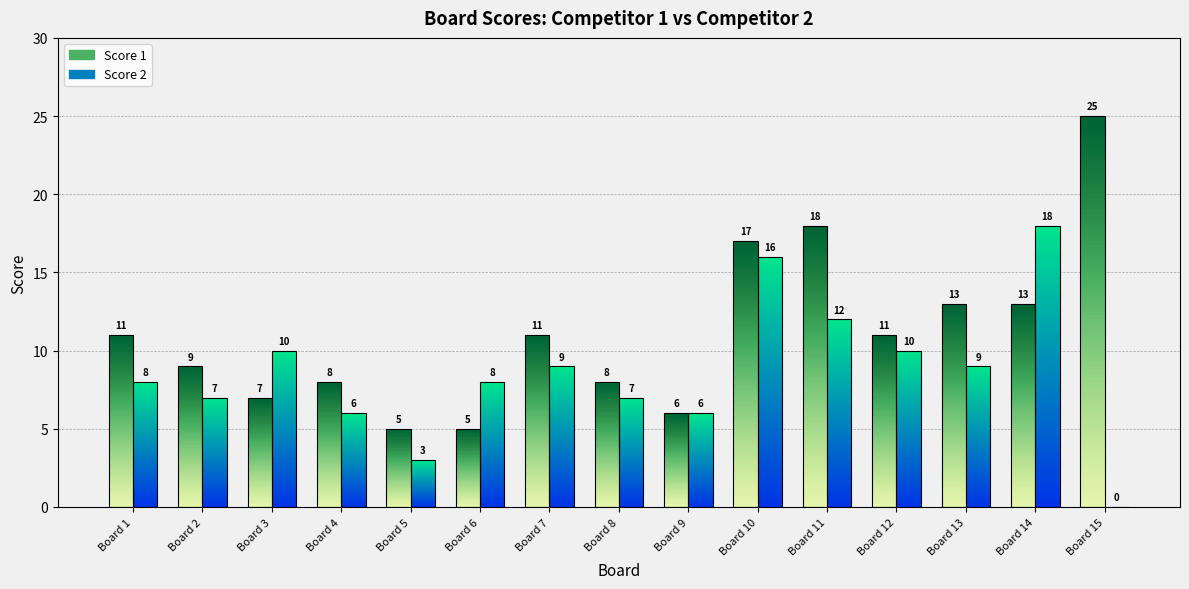

How many groups of bars are there?

15